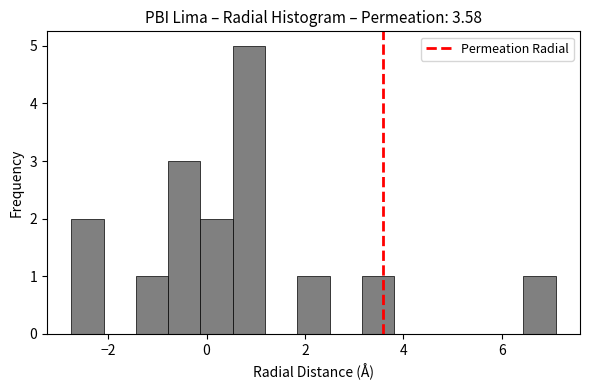

Read against the x-axis, roughly where is the centre of the tallest bar?

0.8